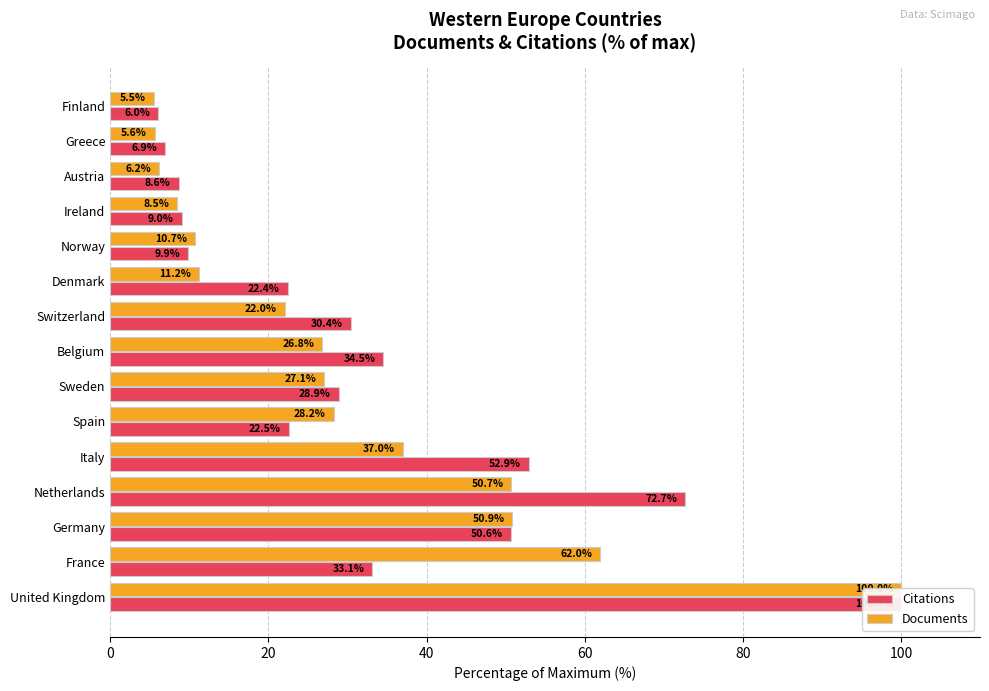

What is the sum of the Documents values at Finland and Belgium?

32.3